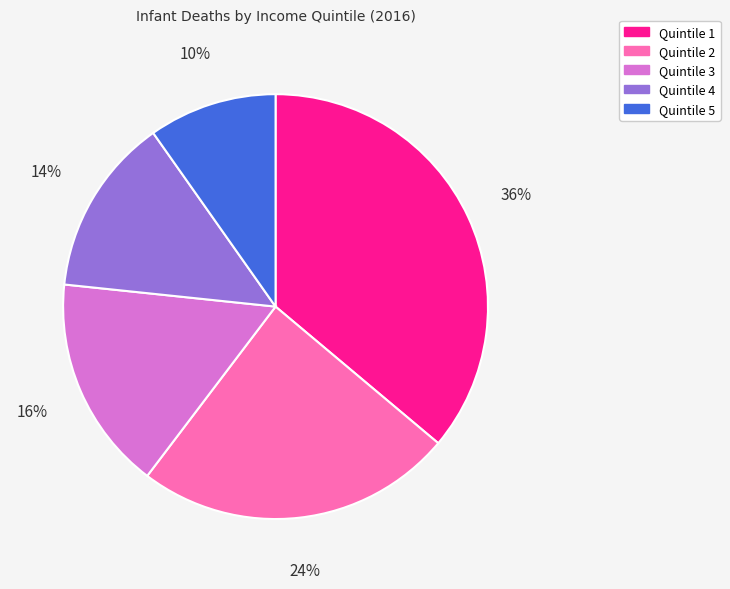

To the nearest percent, what is the difference between the largest and smallest slice percentages?

26%